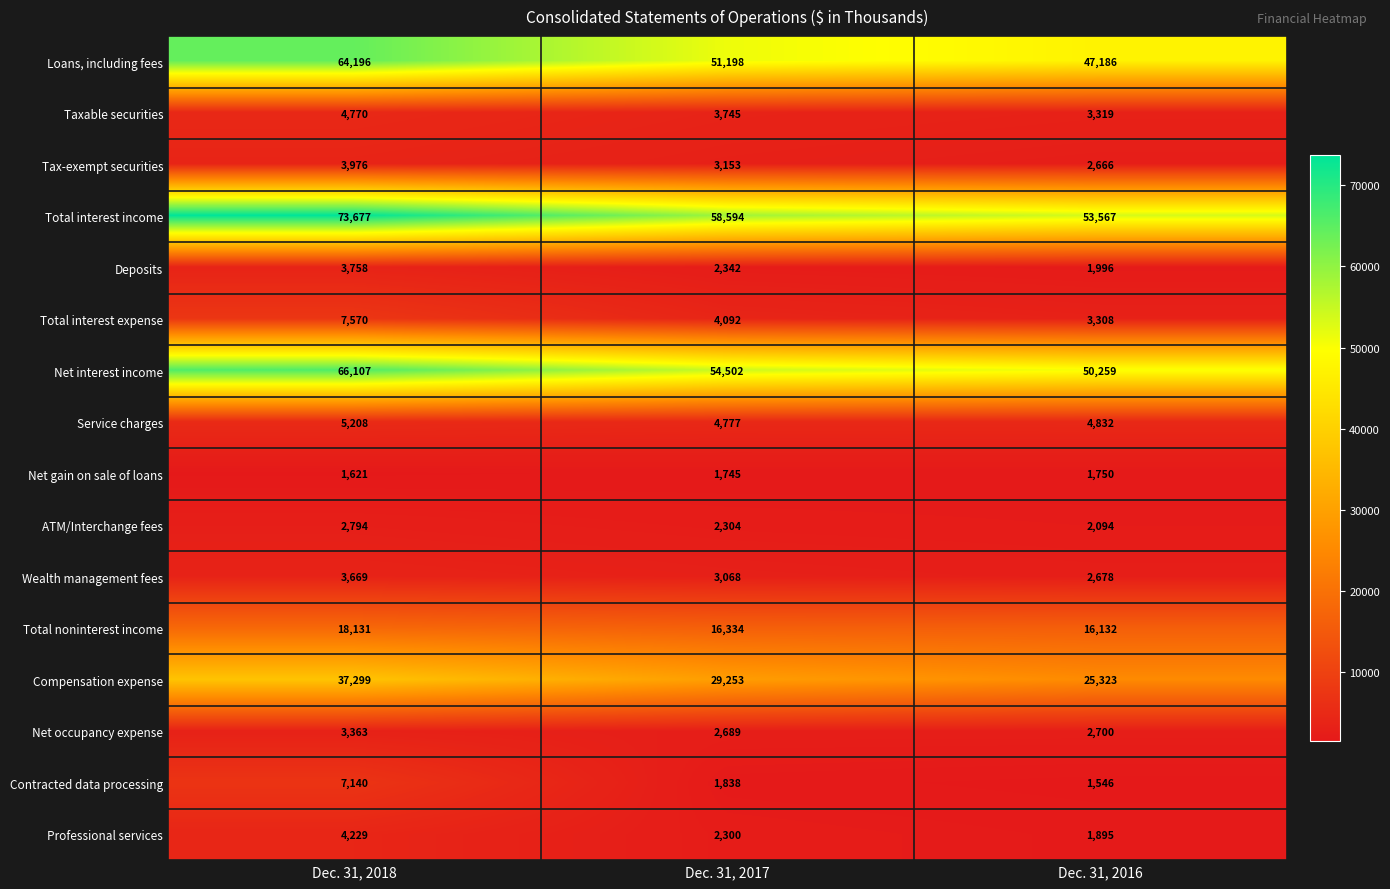

Which series has the largest range (max minus min)?

Total interest income